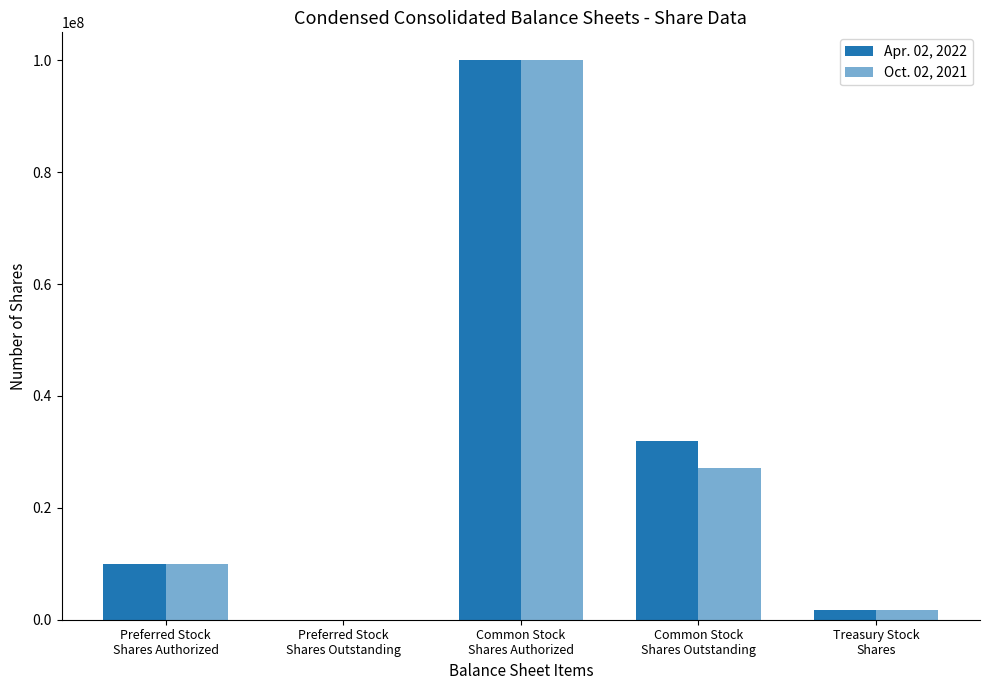

Which series has the widest spread of values?

Apr. 02, 2022